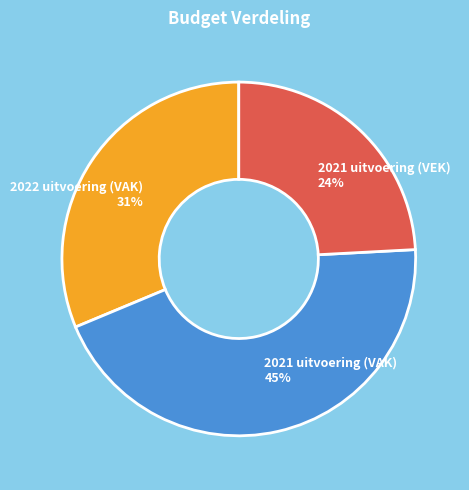

Do 2021 uitvoering (VAK) and 2021 uitvoering (VEK) together represent more than half of the pie?

Yes